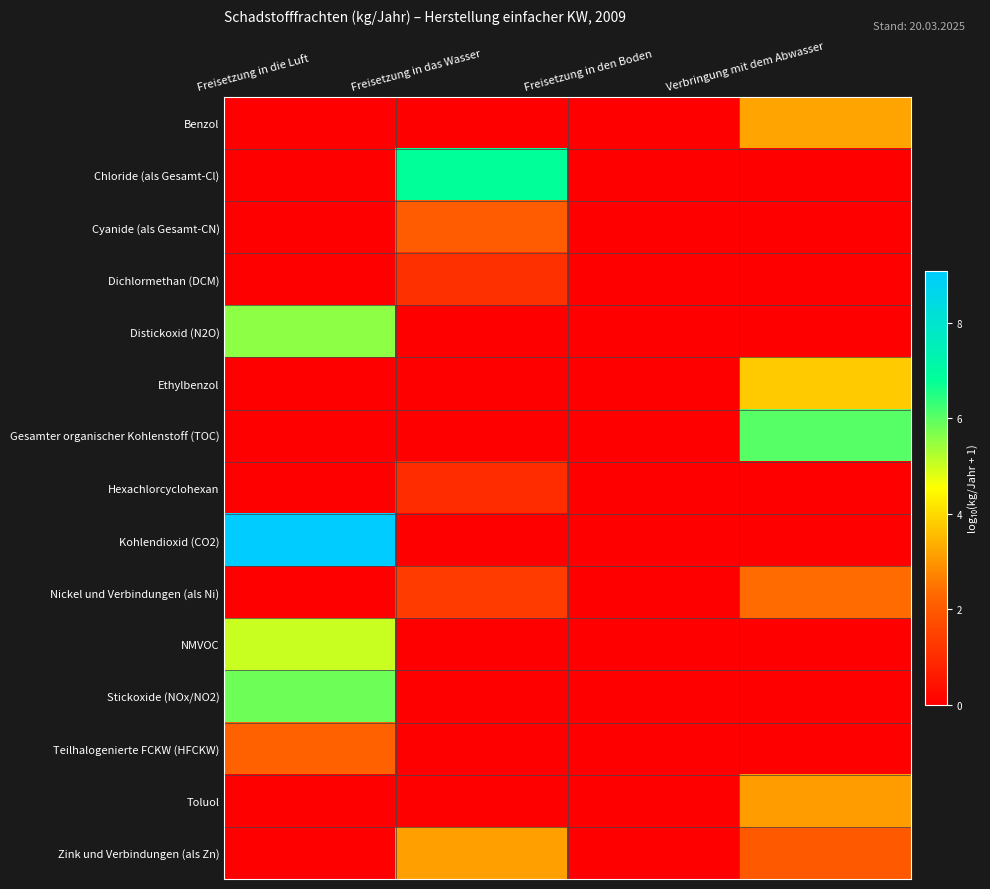

At which category does the chart reach its minimum across all series?

Freisetzung in die Luft